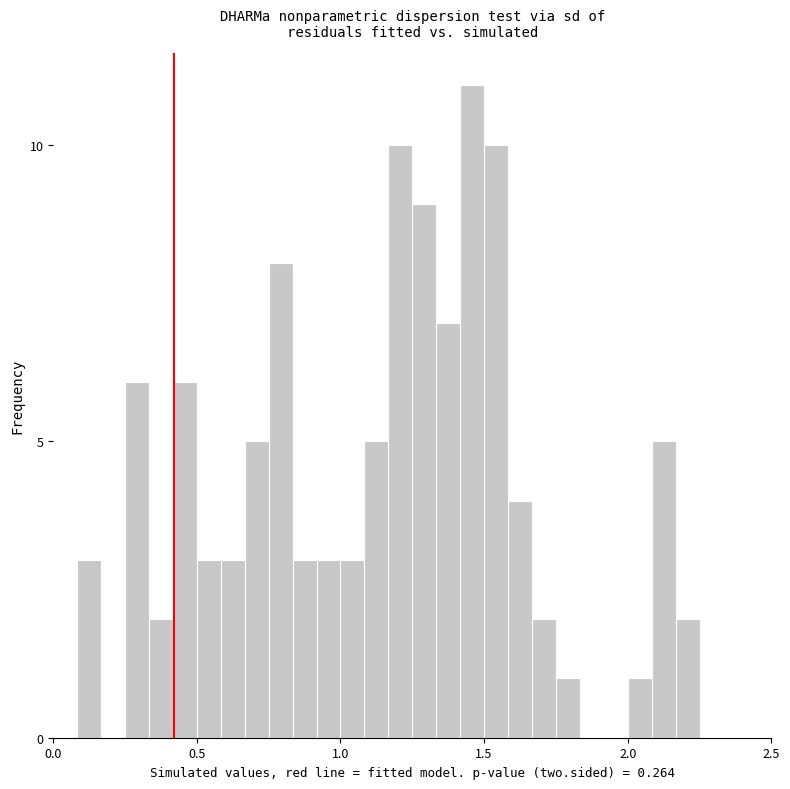

Around what value on the x-axis is the tallest bar? Give the approximate position of its centre, as read against the axis.

1.45